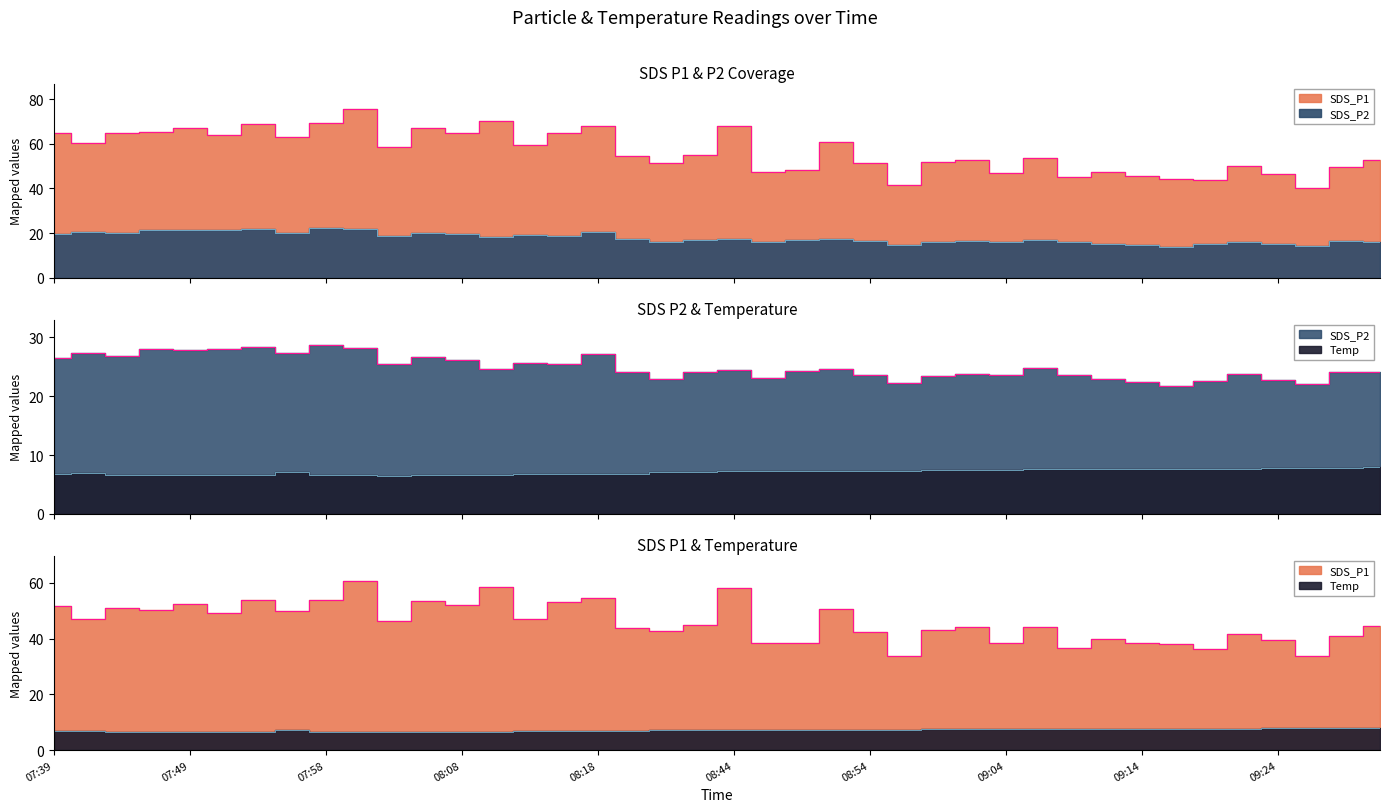

What are all the series names shown in the legend?

SDS_P1, SDS_P2, Temp